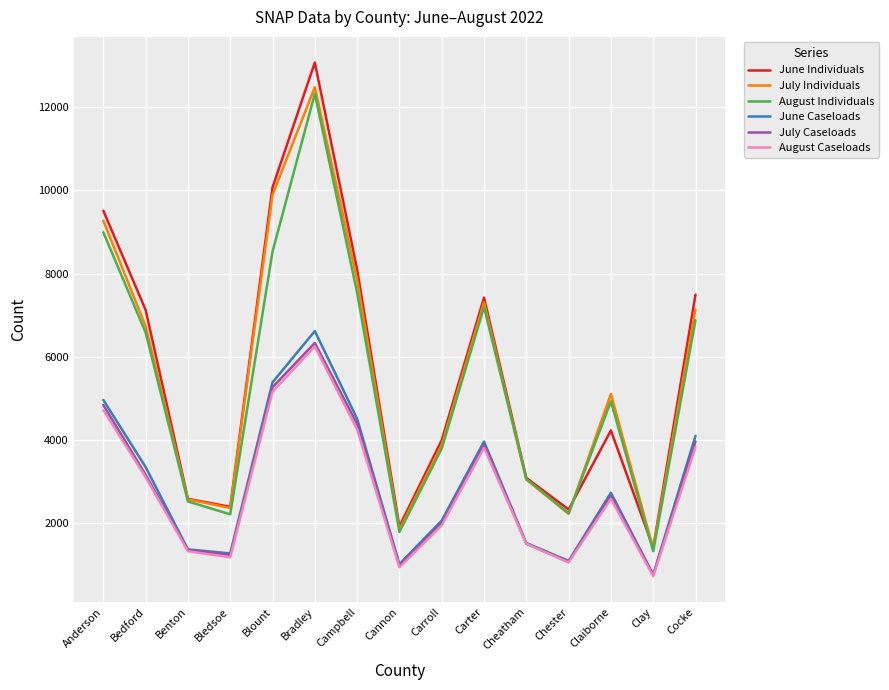

What are all the series names shown in the legend?

June Individuals, July Individuals, August Individuals, June Caseloads, July Caseloads, August Caseloads